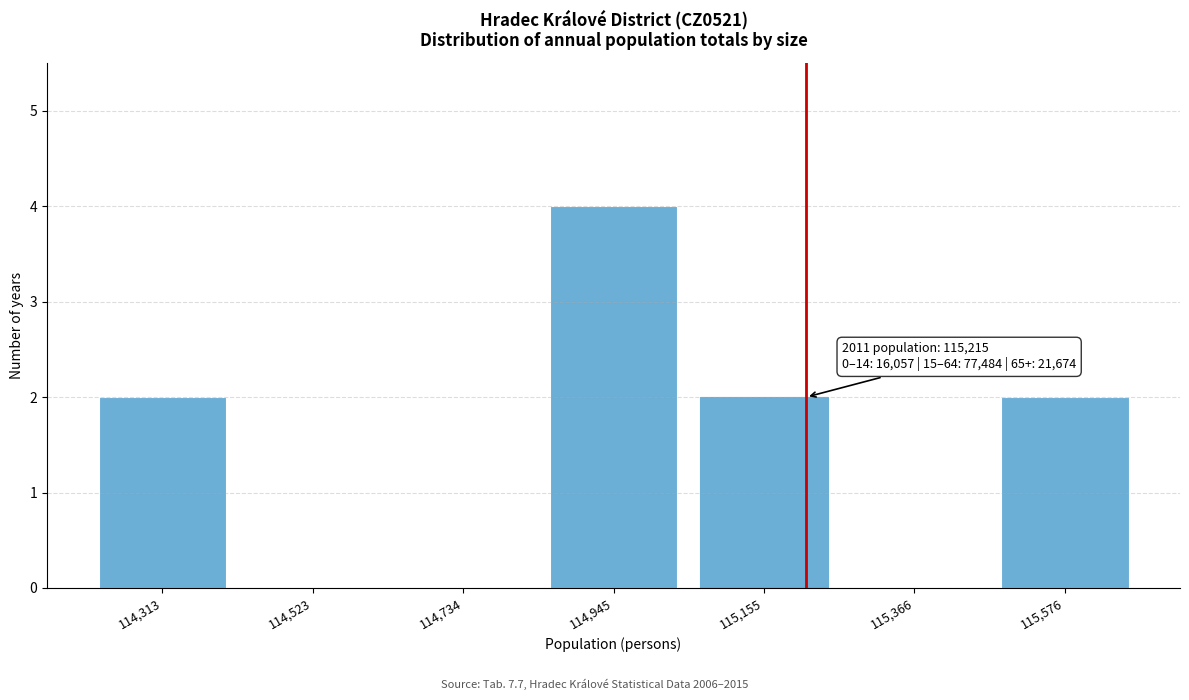

Over which range of the x-axis is the bar tallest?

114850 to 115050